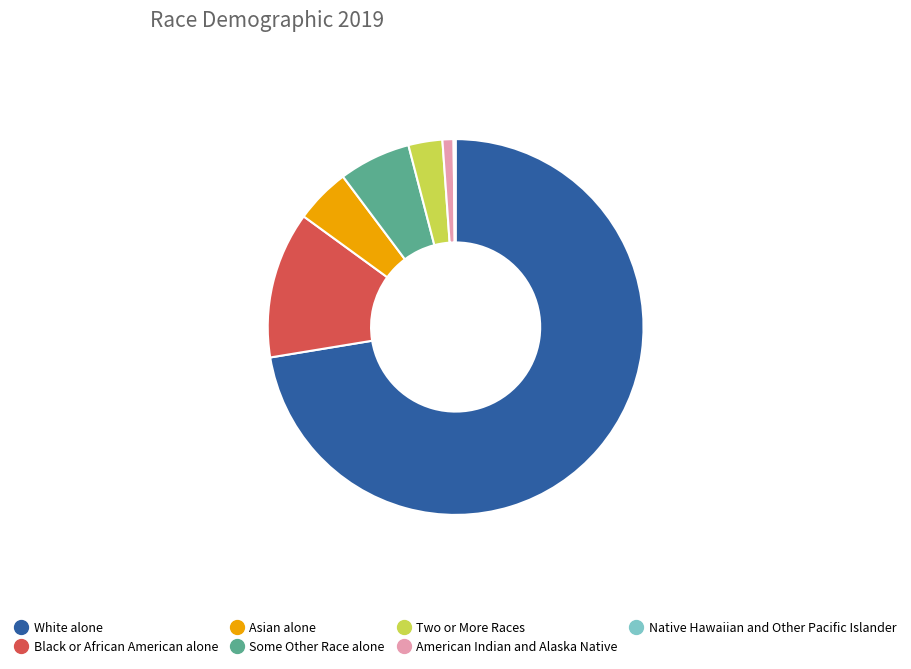

Combined, do American Indian and Alaska Native and Asian alone account for over 50%?

No